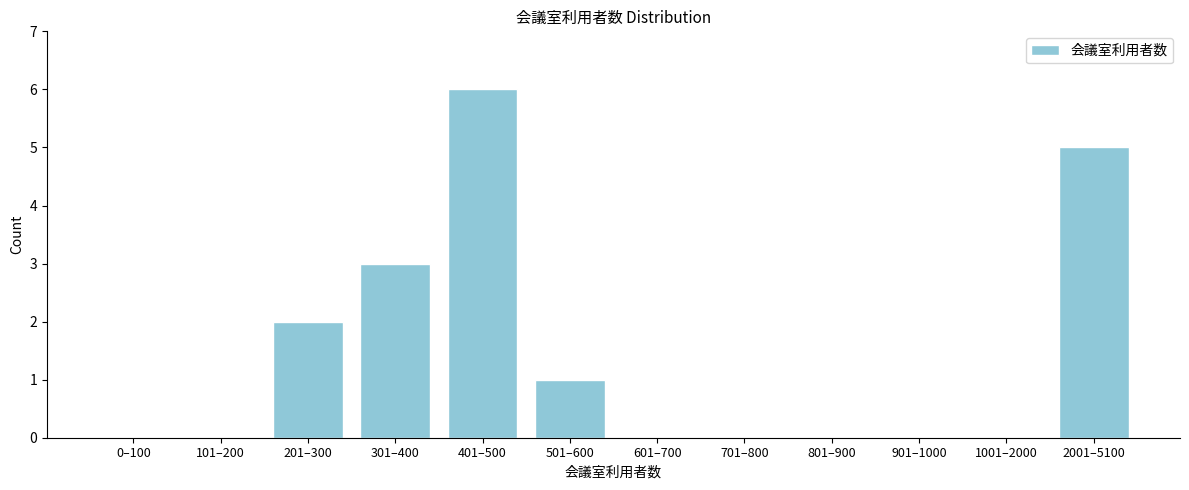

Reading left to right, transcribe all the data shown in this chart.

0–100=0	101–200=0	201–300=2	301–400=3	401–500=6	501–600=1	601–700=0	701–800=0	801–900=0	901–1000=0	1001–2000=0	2001–5100=5